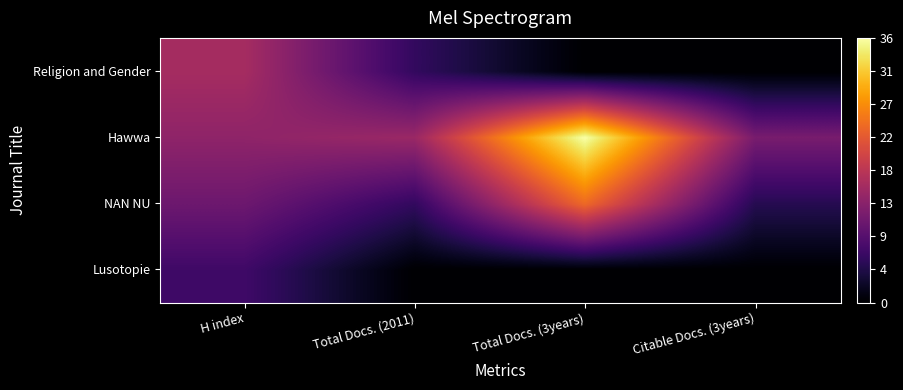

Which label corresponds to the smallest value in the chart?

Total Docs. (2011)